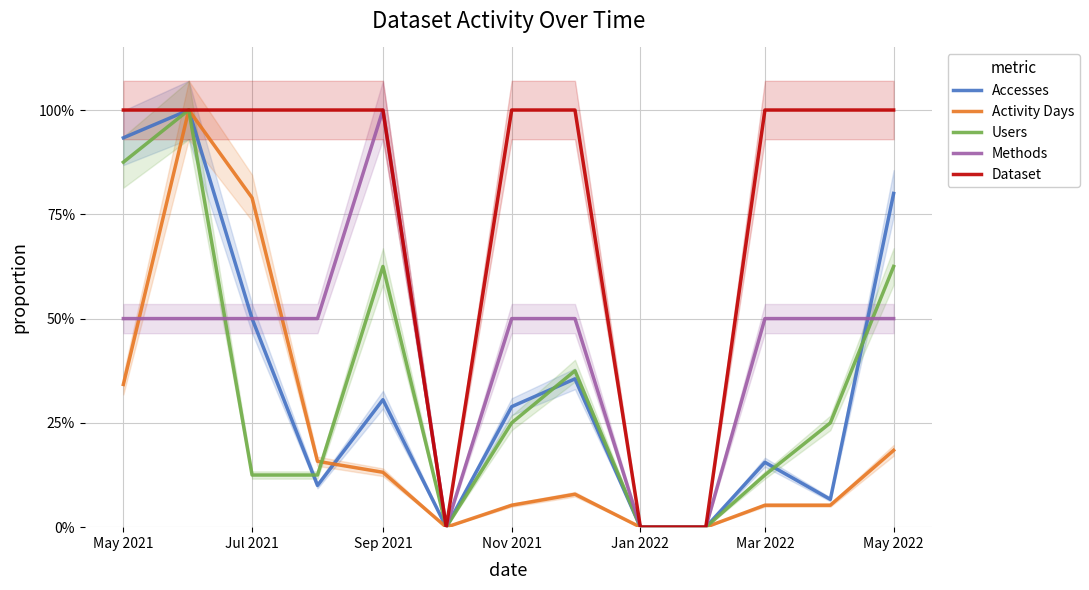

What is the highest value of the Users series?

1.0